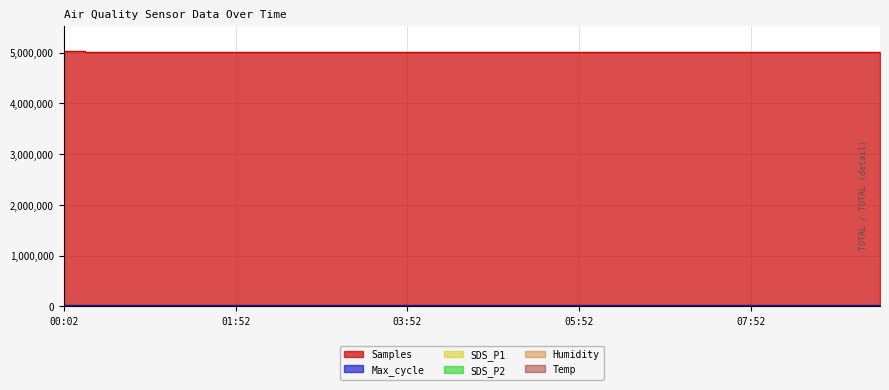

What is the label of the 18th point from the left?

08:22